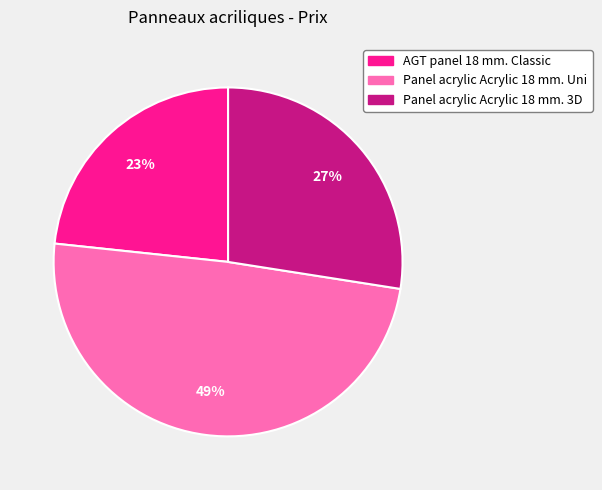

Is it true that AGT panel 18 mm. Classic is 16% of the pie?

False